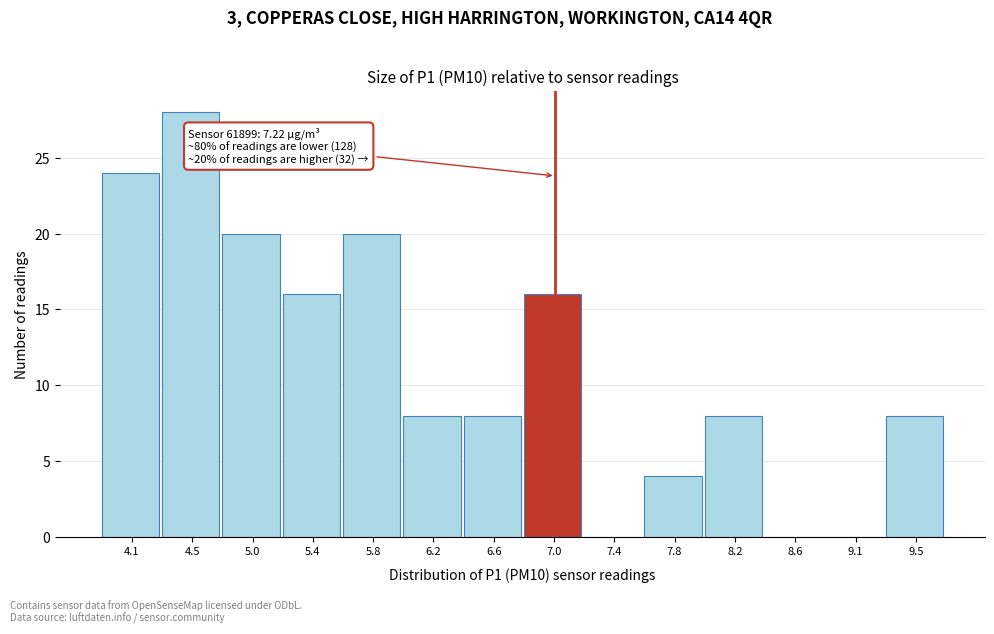

Reading left to right, what are all the values shown in this chart?

4.1=24	4.5=28	5.0=20	5.4=16	5.8=20	6.2=8	6.6=8	7.0=16	7.4=0	7.8=4	8.2=8	8.6=0	9.1=0	9.5=8